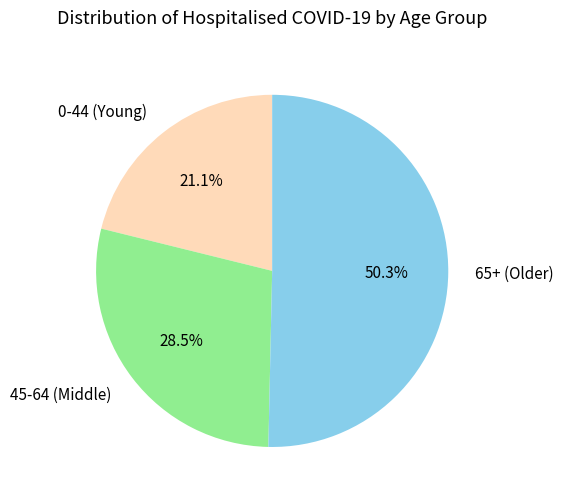

Combined, what portion of the pie is 65+ (Older) and 0-44 (Young)?

71.5%